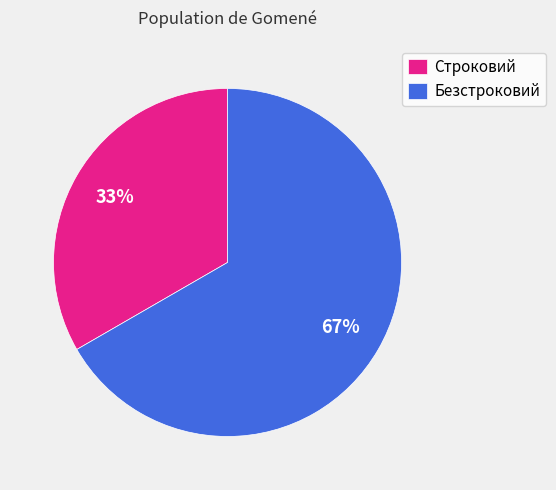

How many slices are in this pie chart?

2